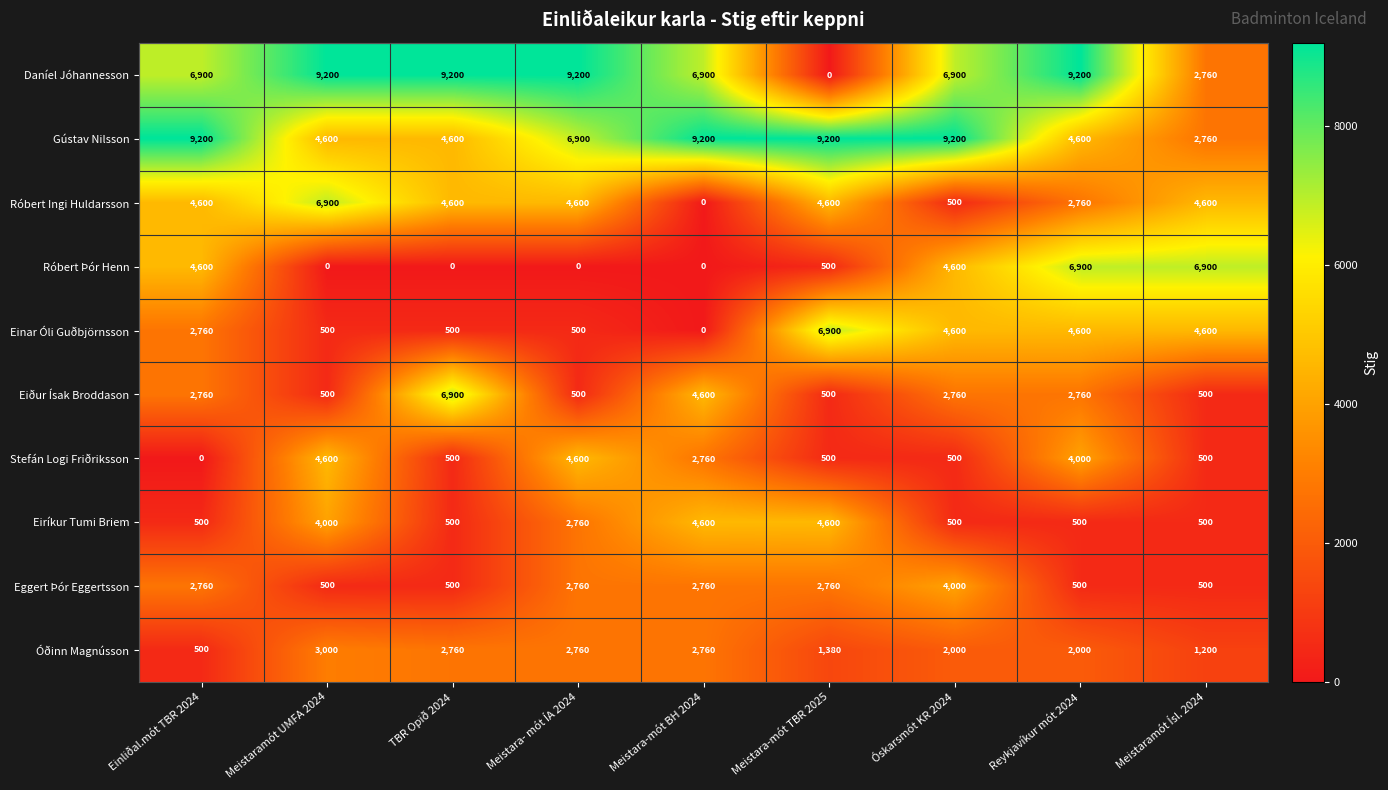

What is the sum of all Einar Óli Guðbjörnsson values?

24960